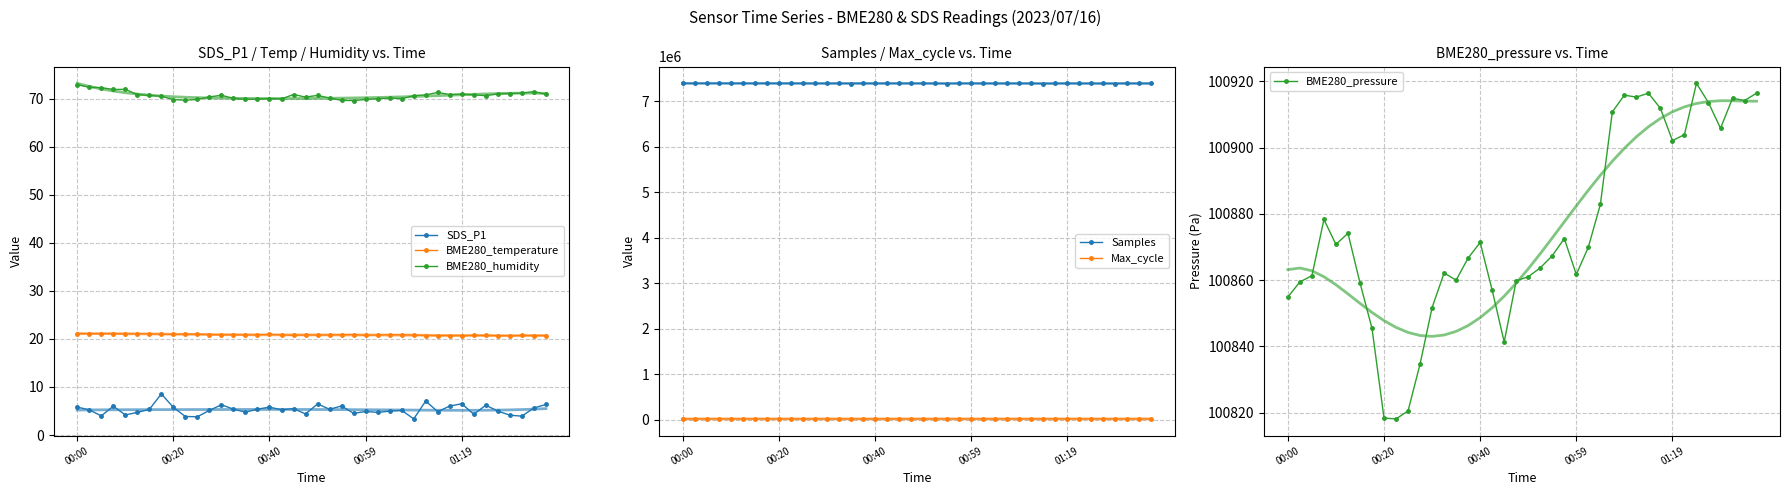

What is the value of the Max_cycle point at the 19th from the left?

20019.0